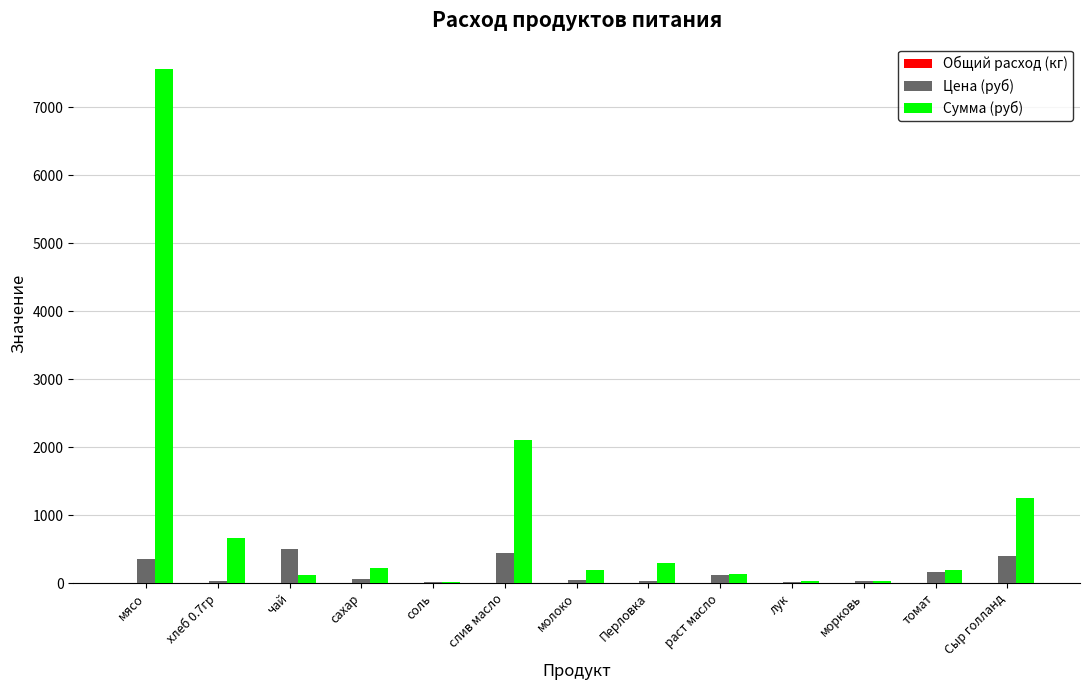

Is it true that Цена (руб) equals 350.0 at мясо?

True